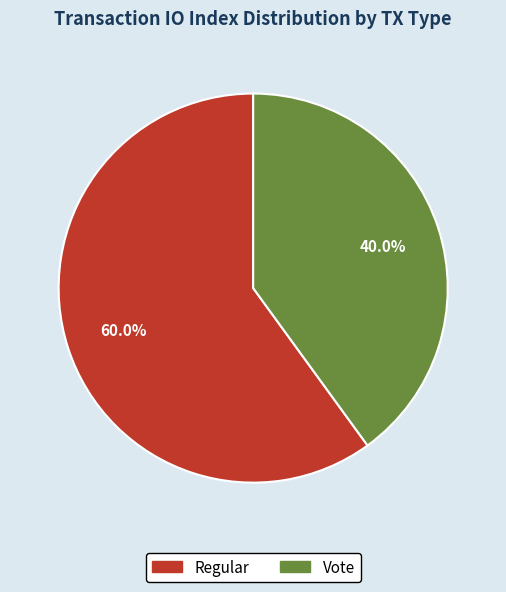

Does Vote represent more than half of the total?

No